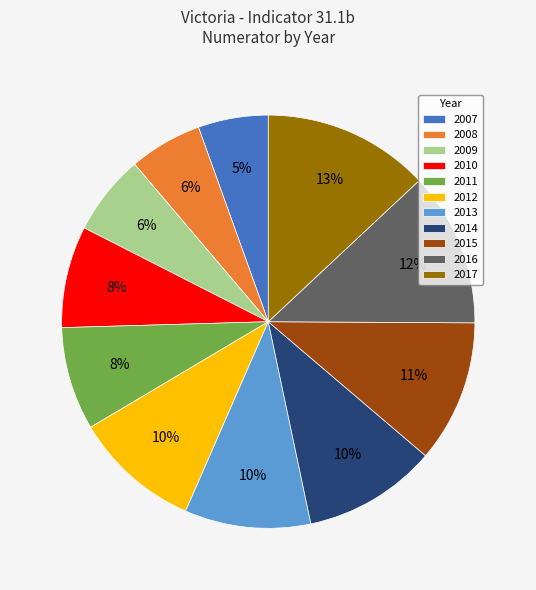

Is the sum of 2010 and 2007 greater than half?

No